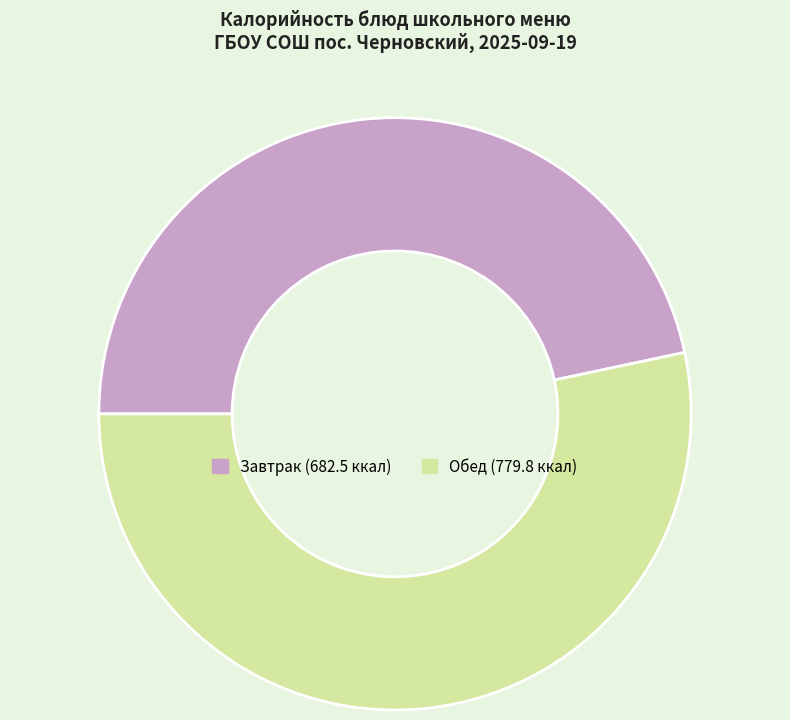

Does any single category account for the majority?

Yes